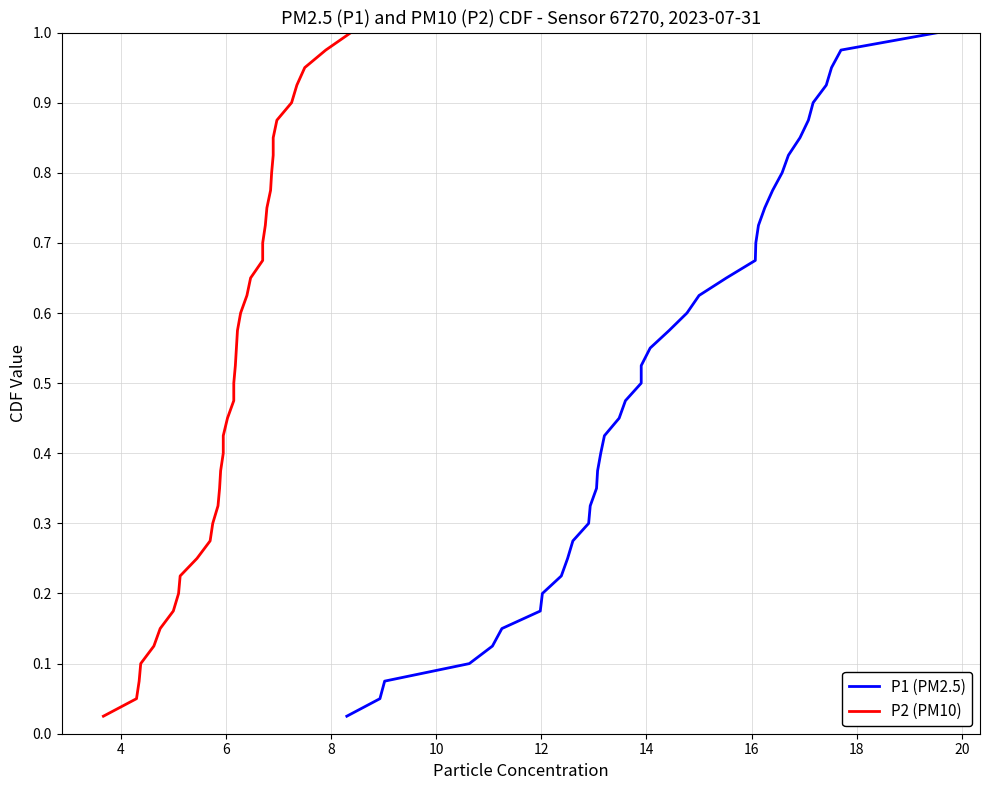

What is the average value of the P2 (PM10) series?

0.5